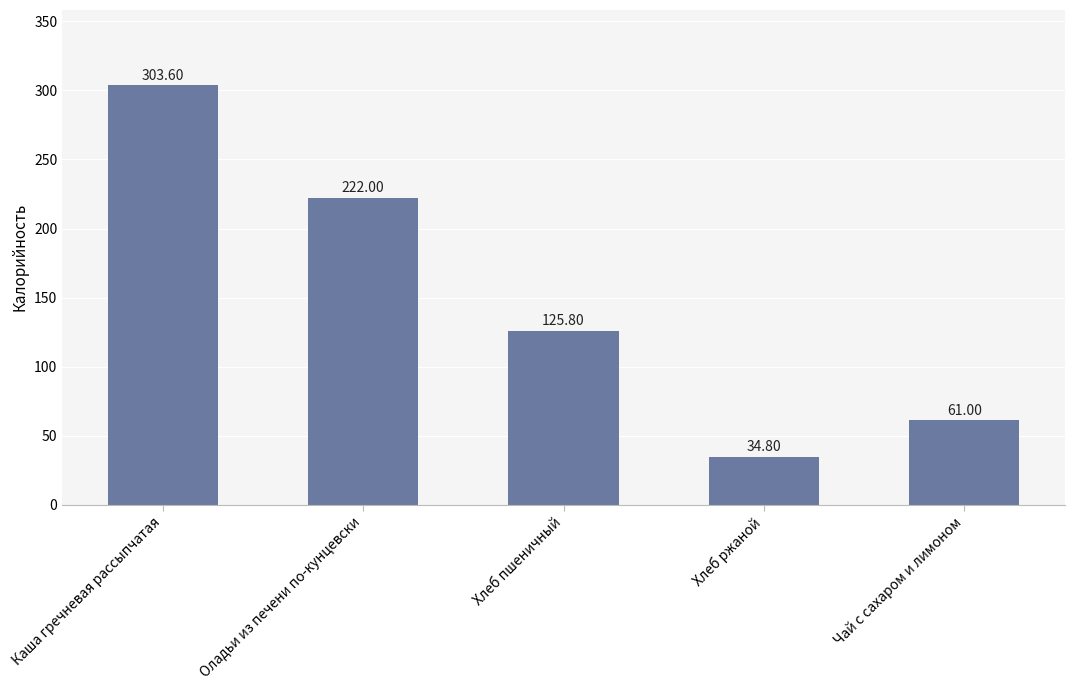

List the labels in order of value, smallest first.

Хлеб ржаной, Чай с сахаром и лимоном, Хлеб пшеничный, Оладьи из печени по-кунцевски, Каша гречневая рассыпчатая